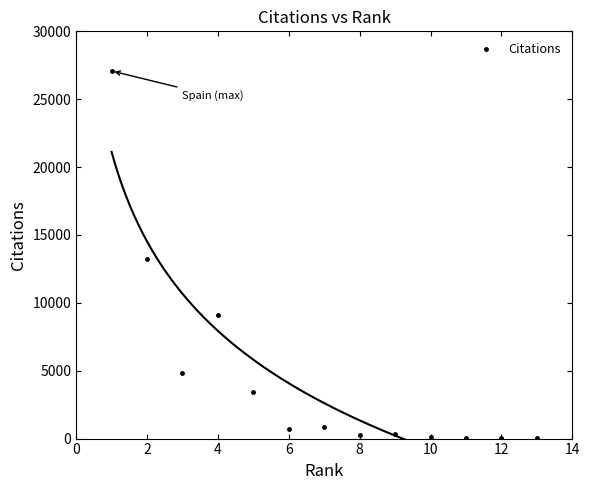

What is the range of X values (max minus min)?

12